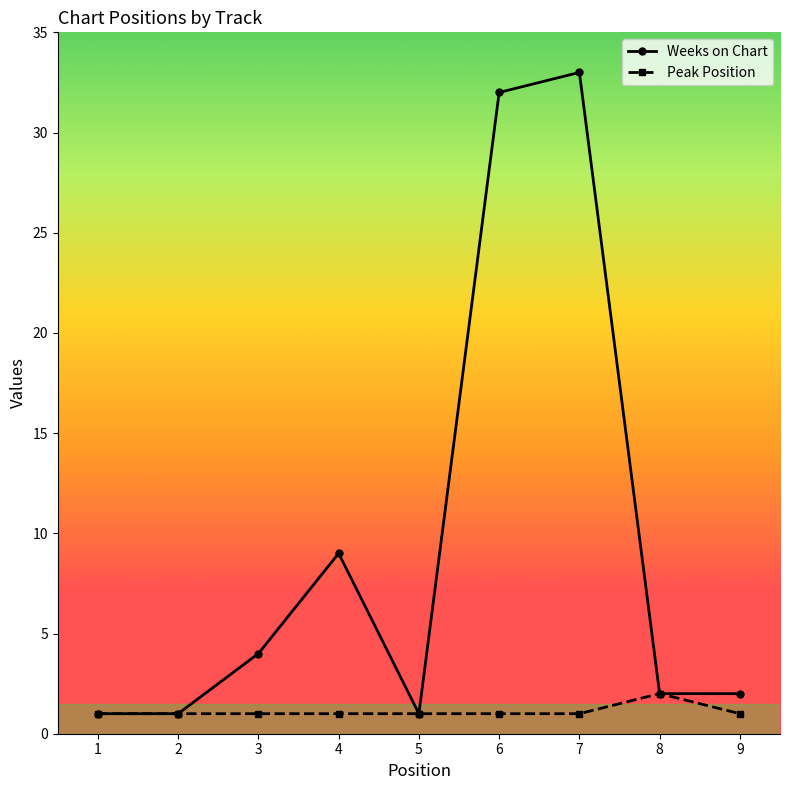

What is the spread (max minus min) of values at 6?

31